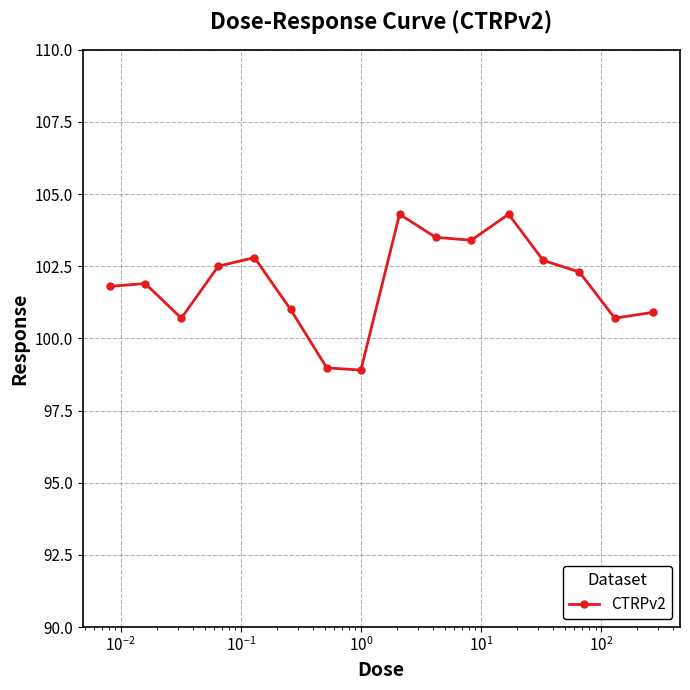

What is the value of the 5th point from the left?

102.8